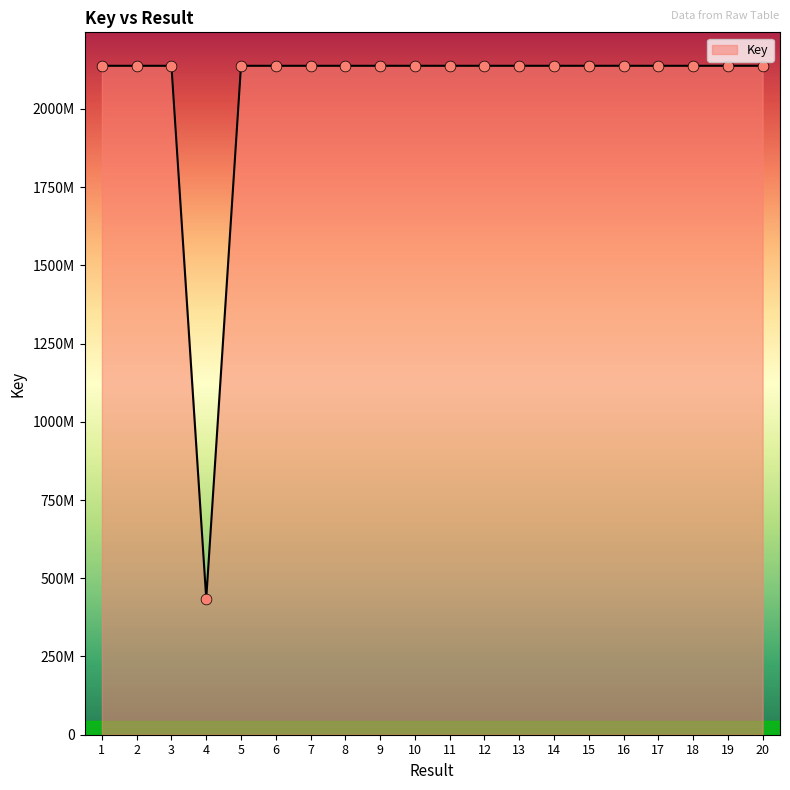

Does the chart have visible grid lines?

No